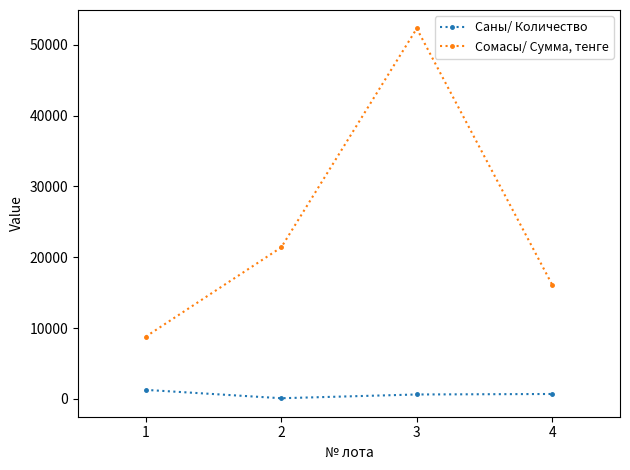

What is the value of the Сомасы/ Сумма, тенге point at the 4th from the left?

16110.1